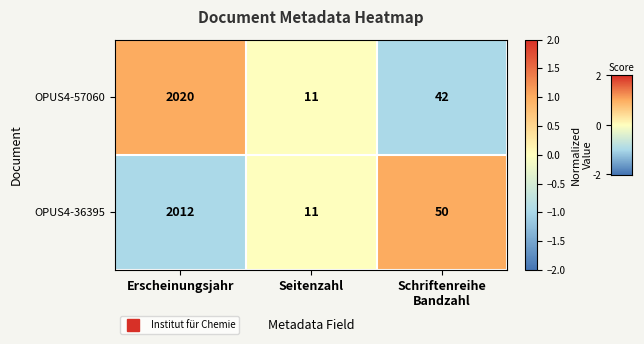

Reading left to right, what are all the values shown in this chart?

OPUS4-57060: 2020	11	42
OPUS4-36395: 2012	11	50